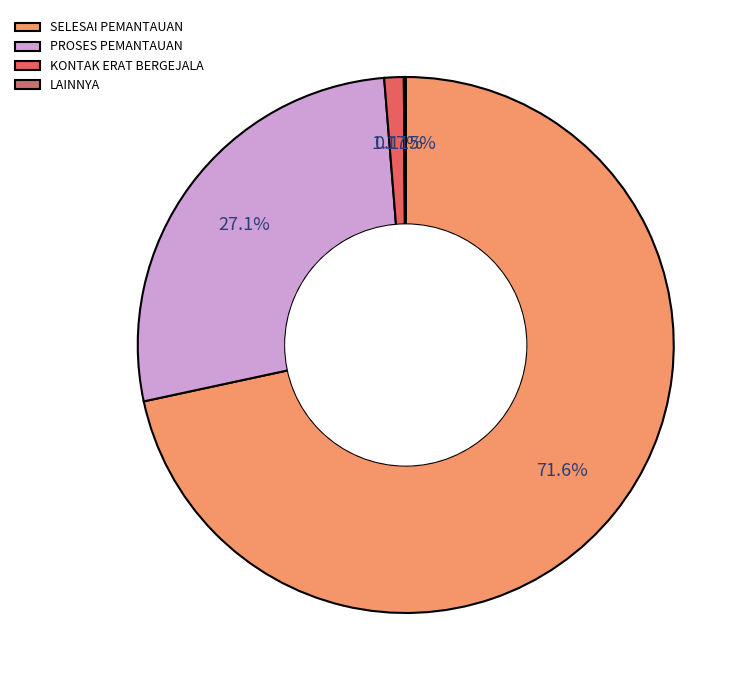

Which category has the biggest portion of the pie?

SELESAI PEMANTAUAN